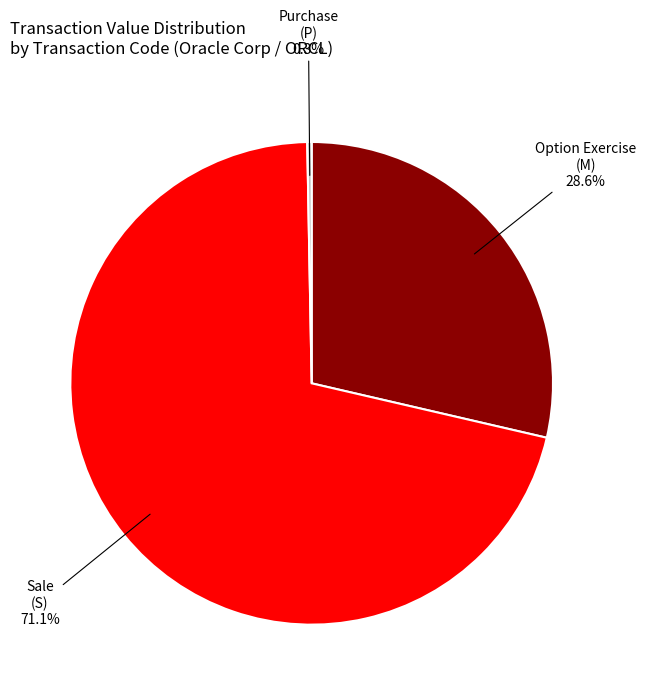

Rank the categories by value from lowest to highest.

Purchase (P), Option Exercise (M), Sale (S)